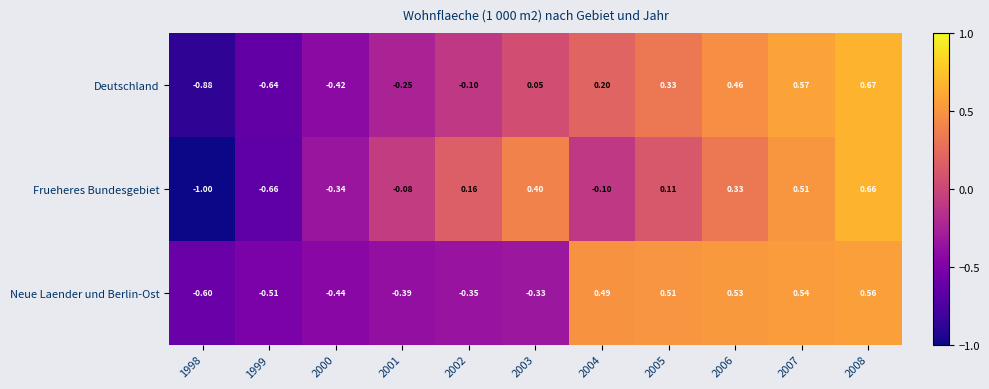

Which series has the largest total across all categories?

Neue Laender und Berlin-Ost